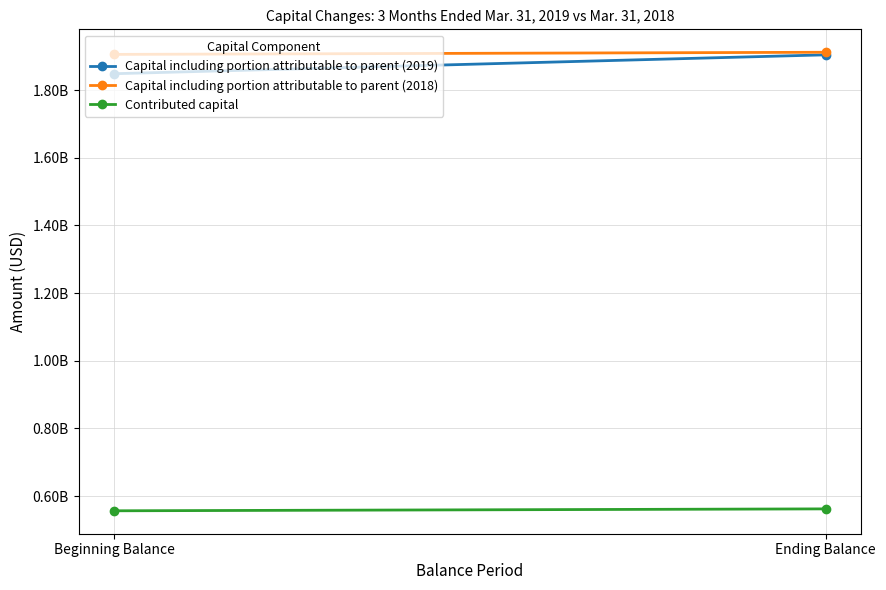

Is it true that Capital including portion attributable to parent (2018) equals 1905609000 at Beginning Balance?

True